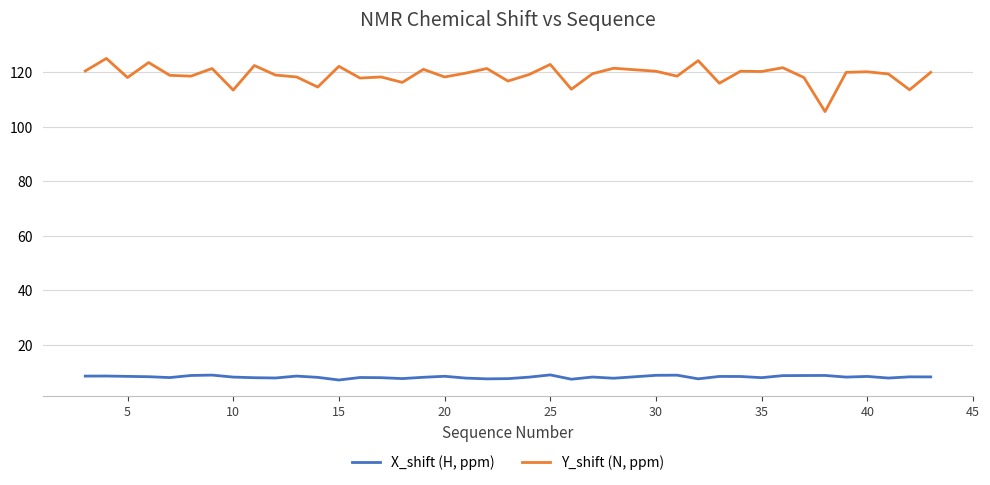

List the series in order of their overall mean, lowest first.

X_shift (H, ppm), Y_shift (N, ppm)